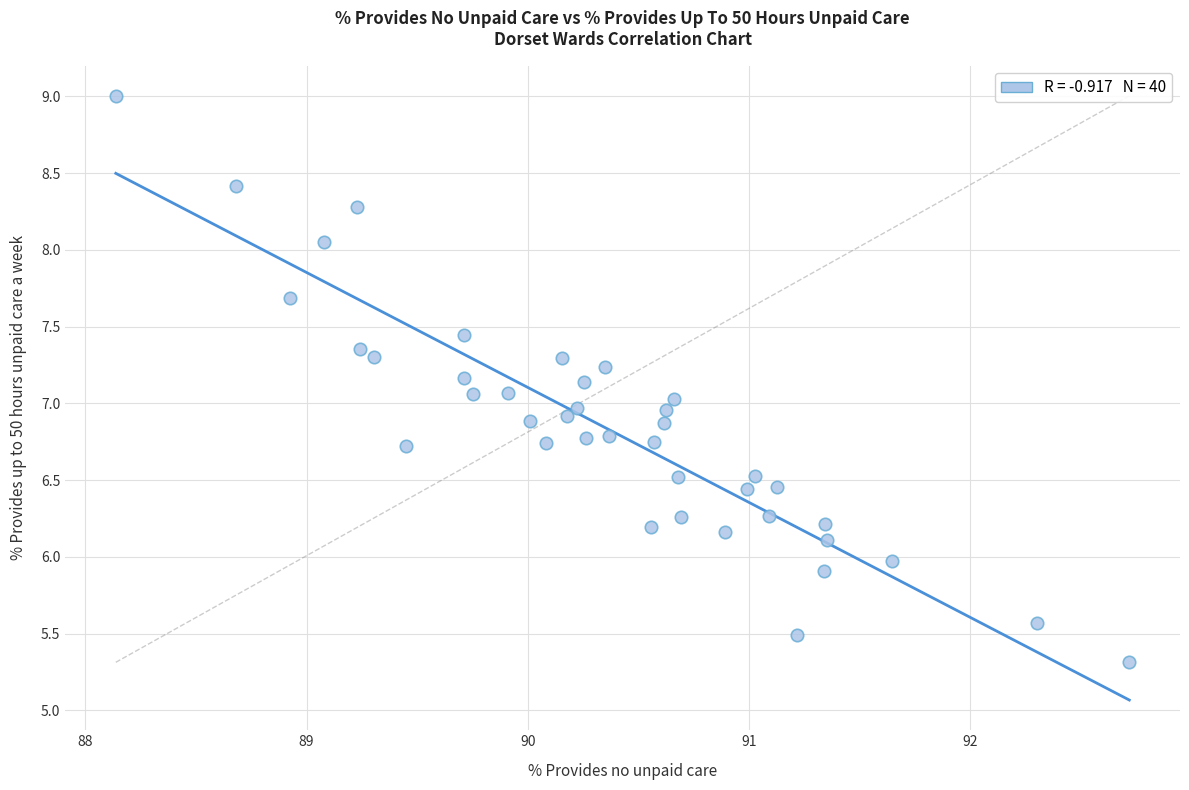

What is the range of Y values (max minus min)?

3.7